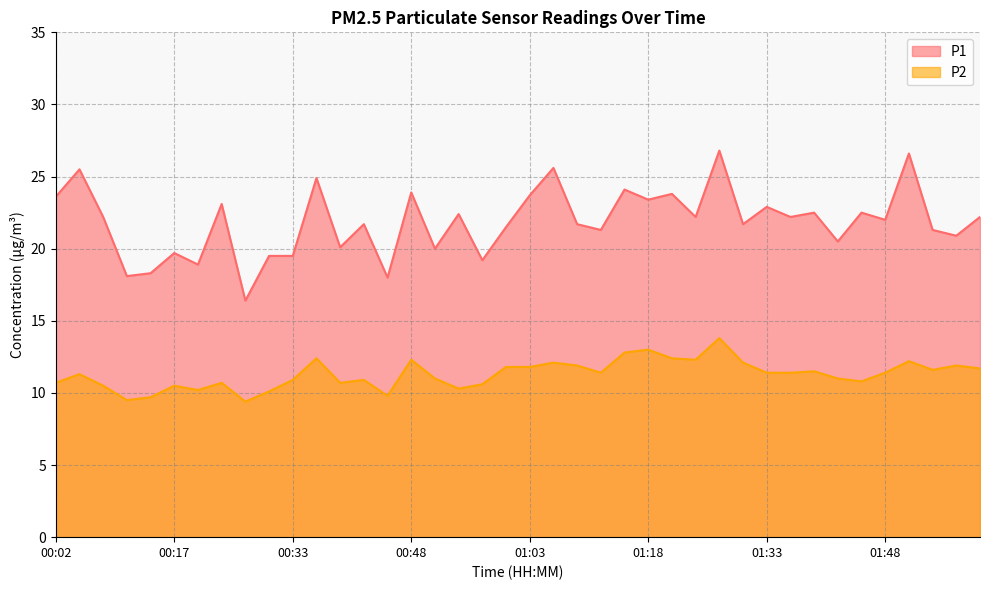

Is it true that P1 equals 32.9 at 00:14?

False